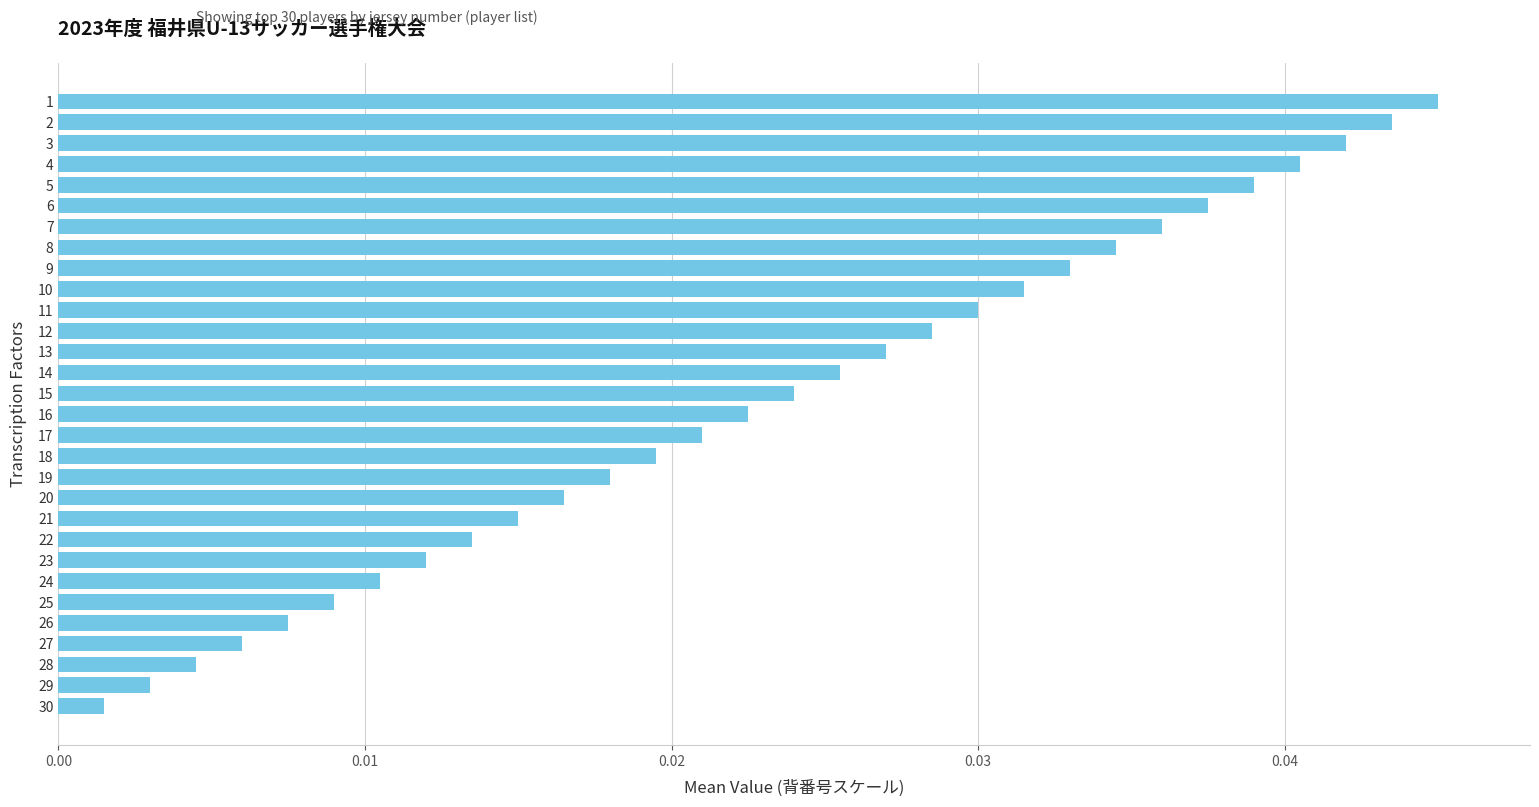

Which label corresponds to the smallest value in the chart?

30